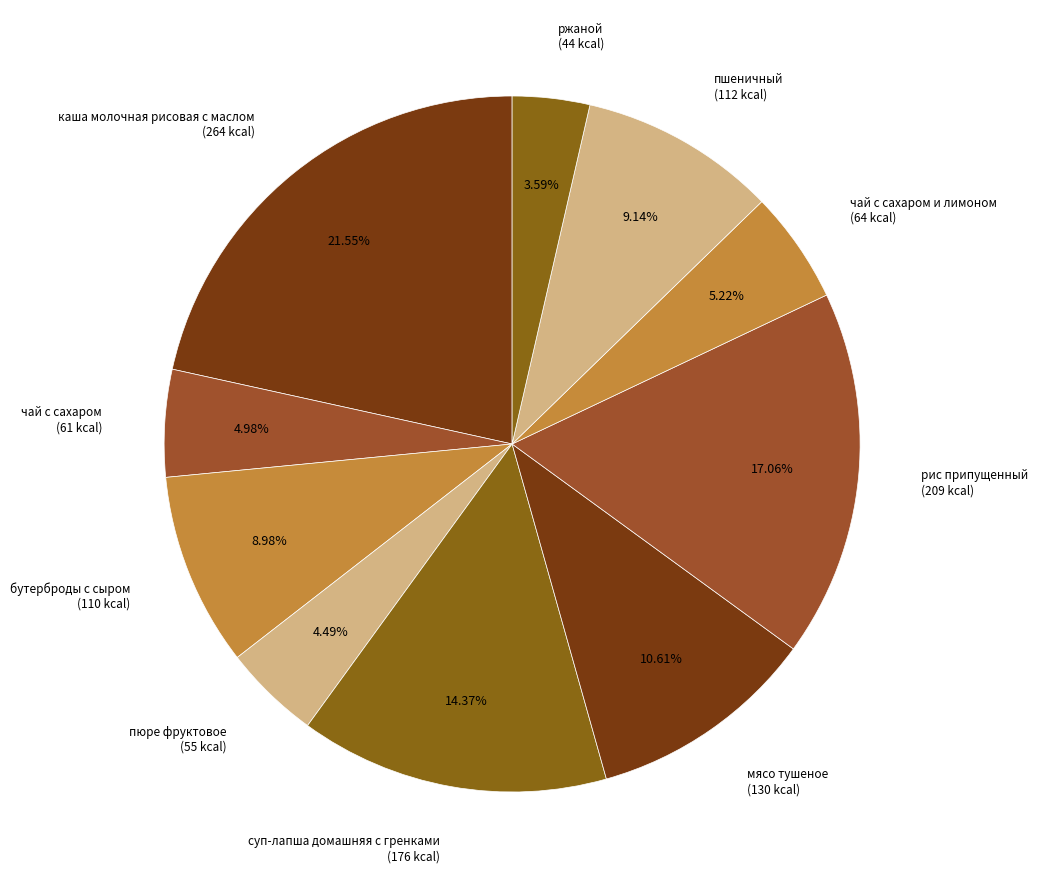

Is чай с сахаром (61 kcal) the majority of the pie?

No